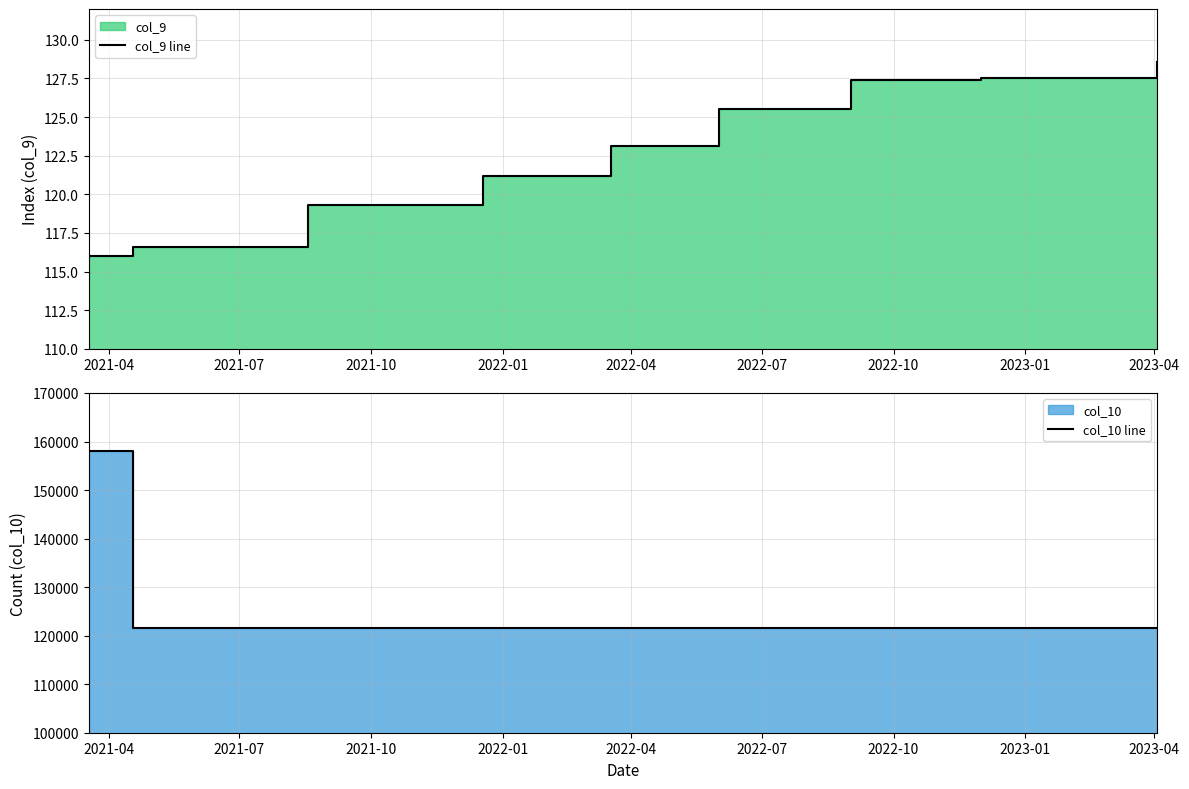

How many values in the col_9 line series exceed 123?

5